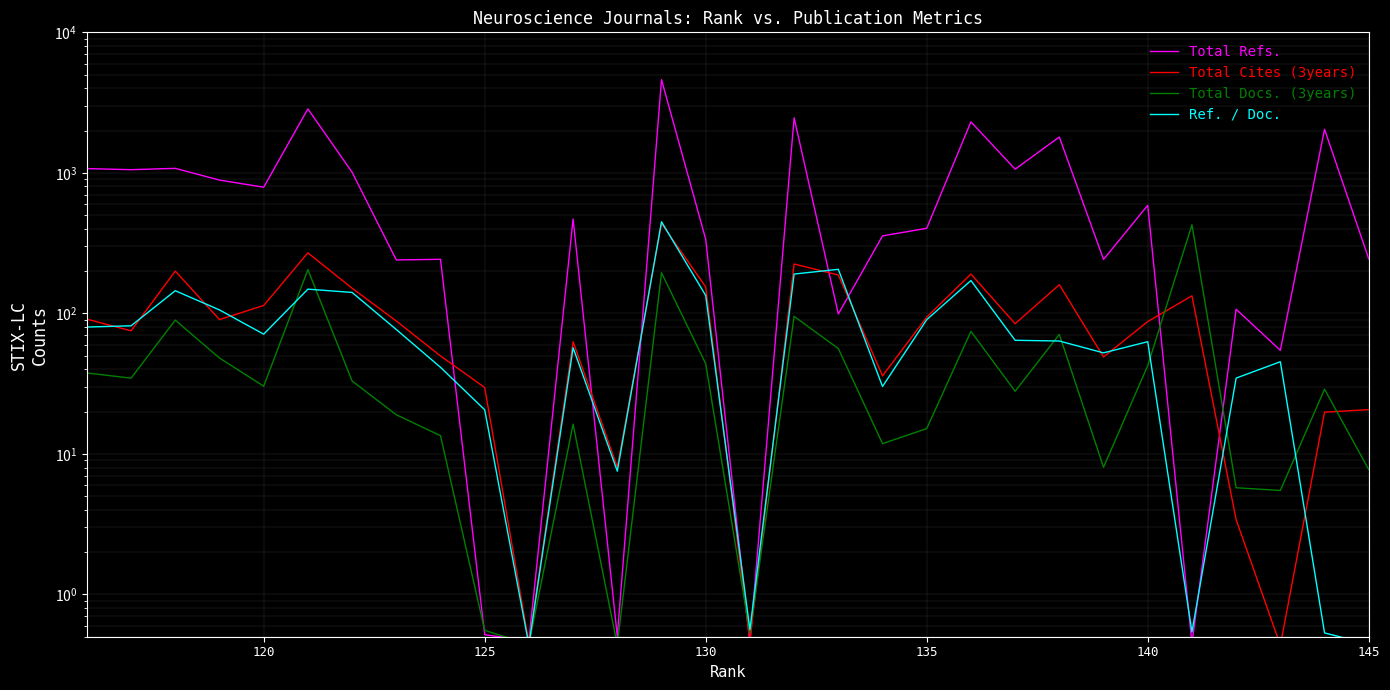

In Total Cites (3years), how many points are lower than both neighbors (excluding endpoints)?

9